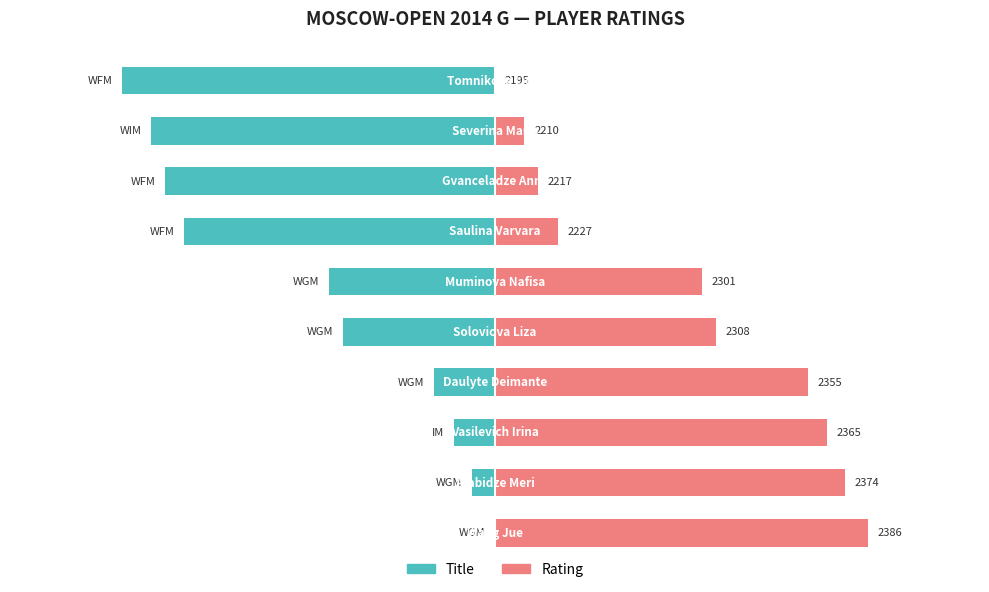

At how many categories does at least one series exceed -165?

10